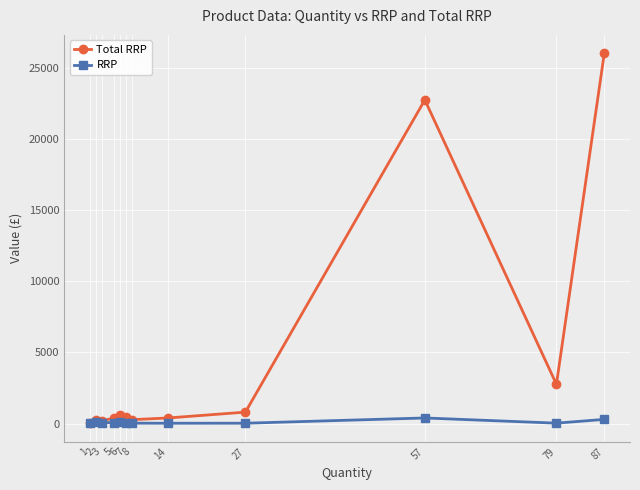

How many lines are shown in the chart?

2